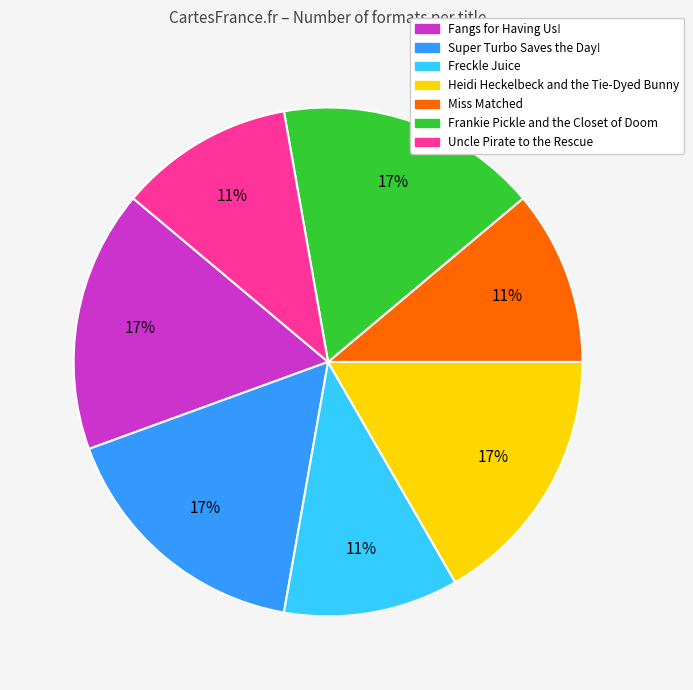

Does any single category account for the majority?

No